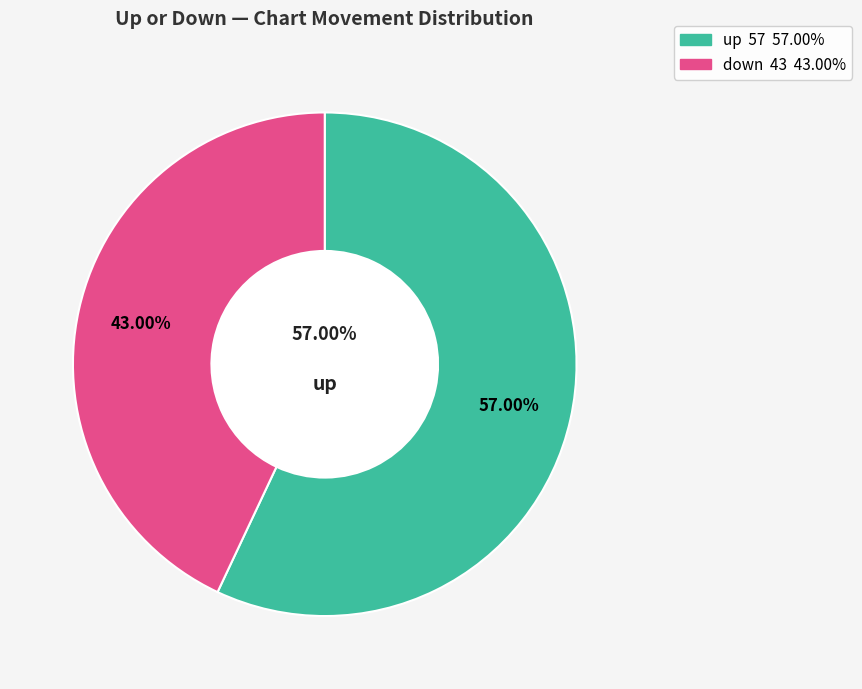

To the nearest percent, what is the combined percentage of up and down?

100%